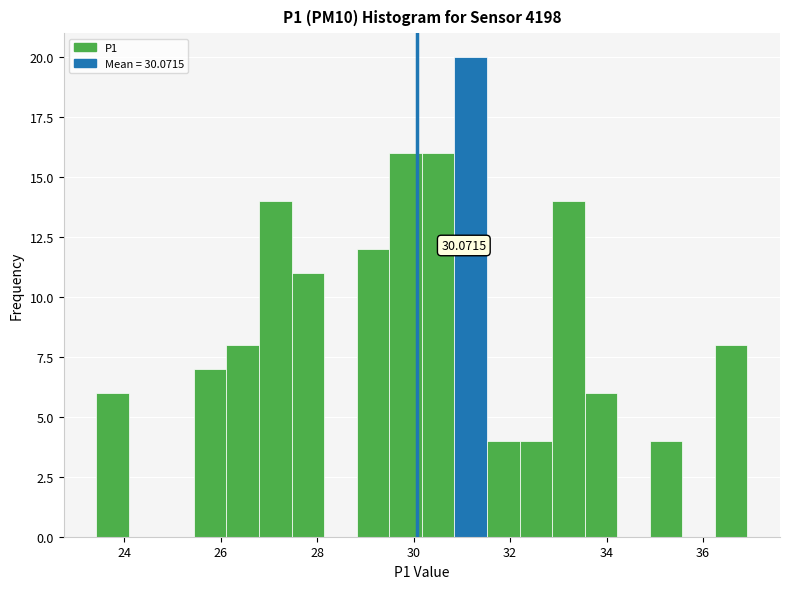

Around what value on the x-axis is the tallest bar? Give the approximate position of its centre, as read against the axis.

31.2